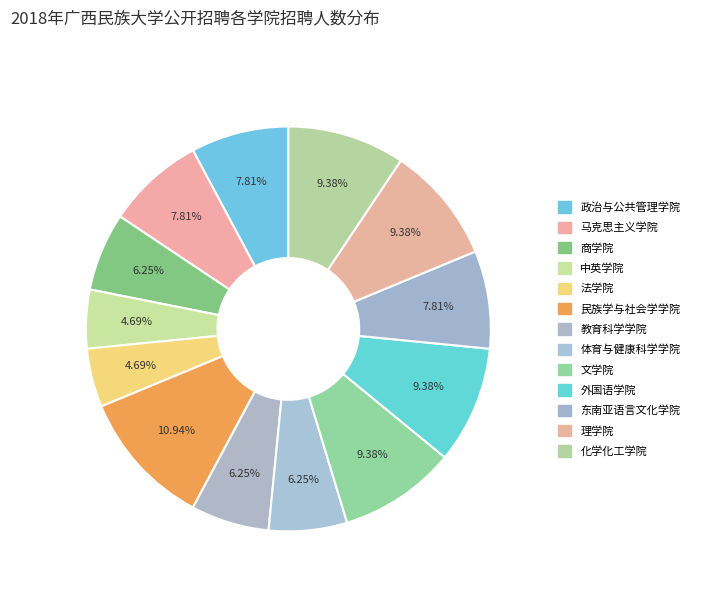

To the nearest percent, what percentage of the pie is 体育与健康科学学院?

6%